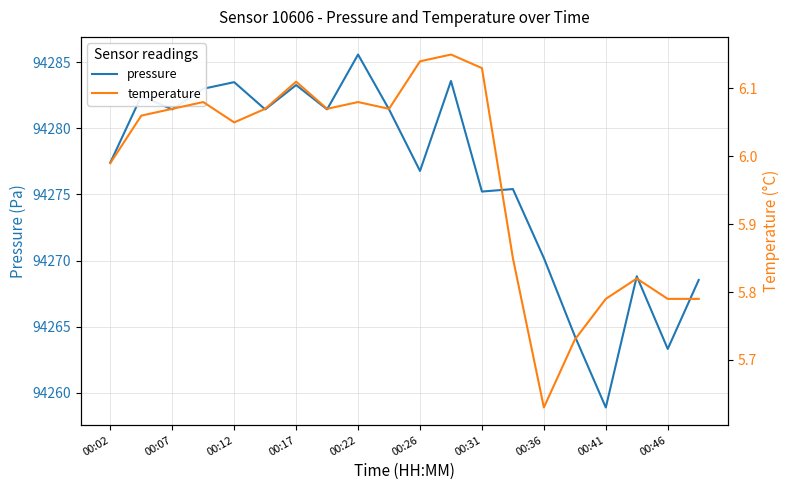

What are all the series names shown in the legend?

pressure, temperature